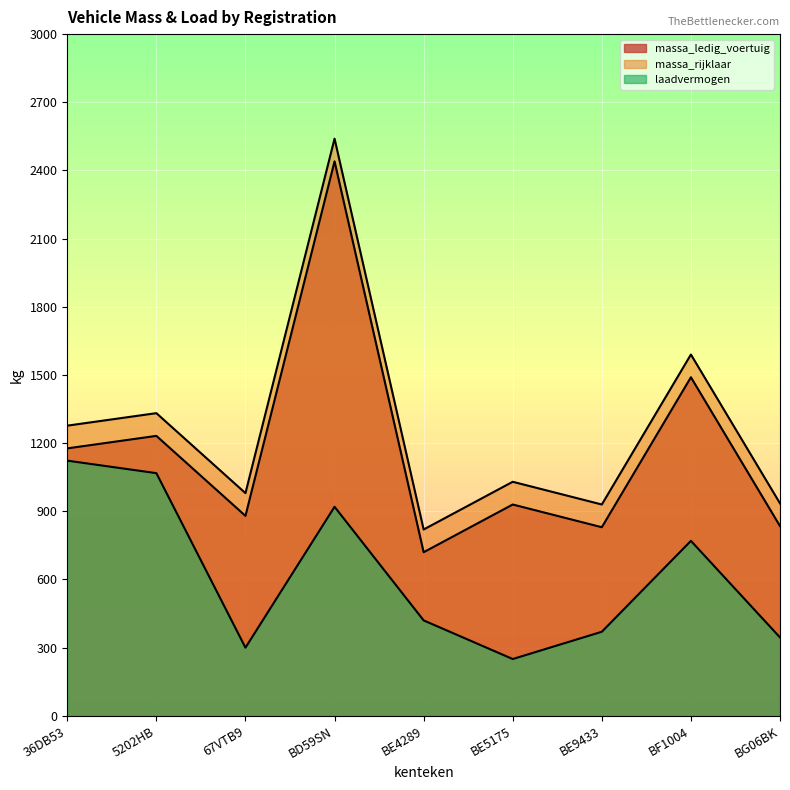

Rank the series by their average value, from highest to lowest.

massa_rijklaar, massa_ledig_voertuig, laadvermogen